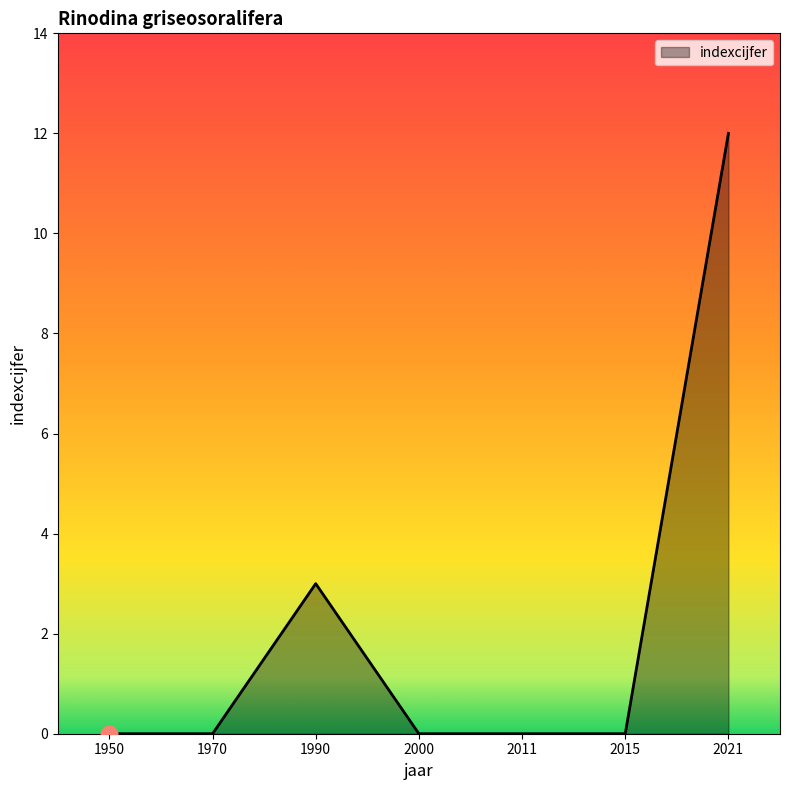

Reading left to right, what are all the values shown in this chart?

0	0	3	0	0	0	12